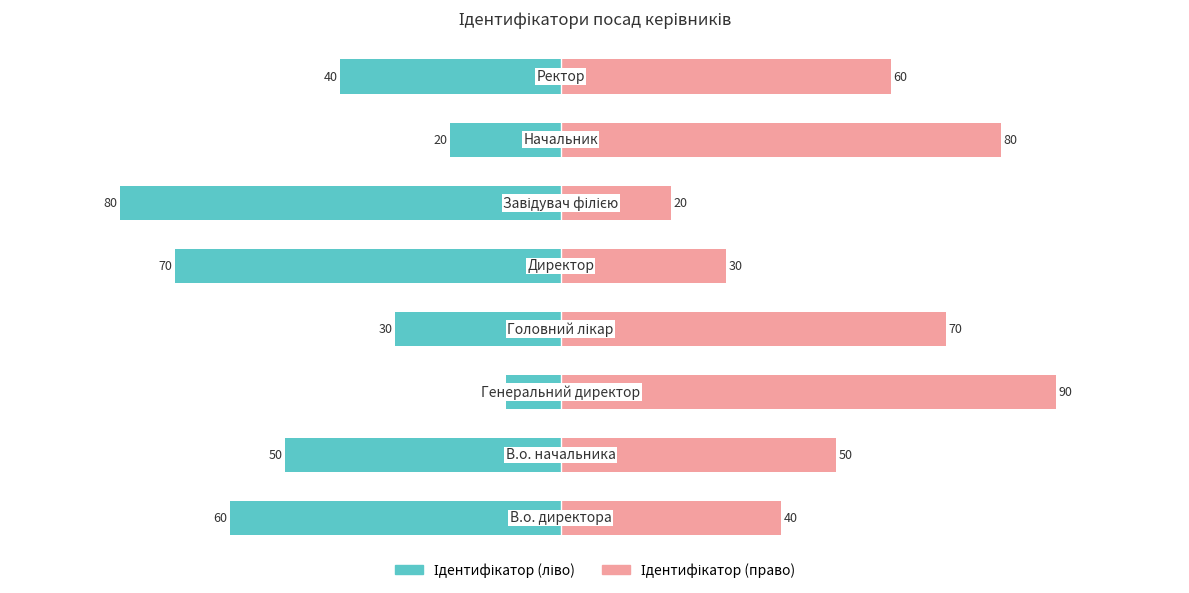

What is the spread (max minus min) of values at 3?

100